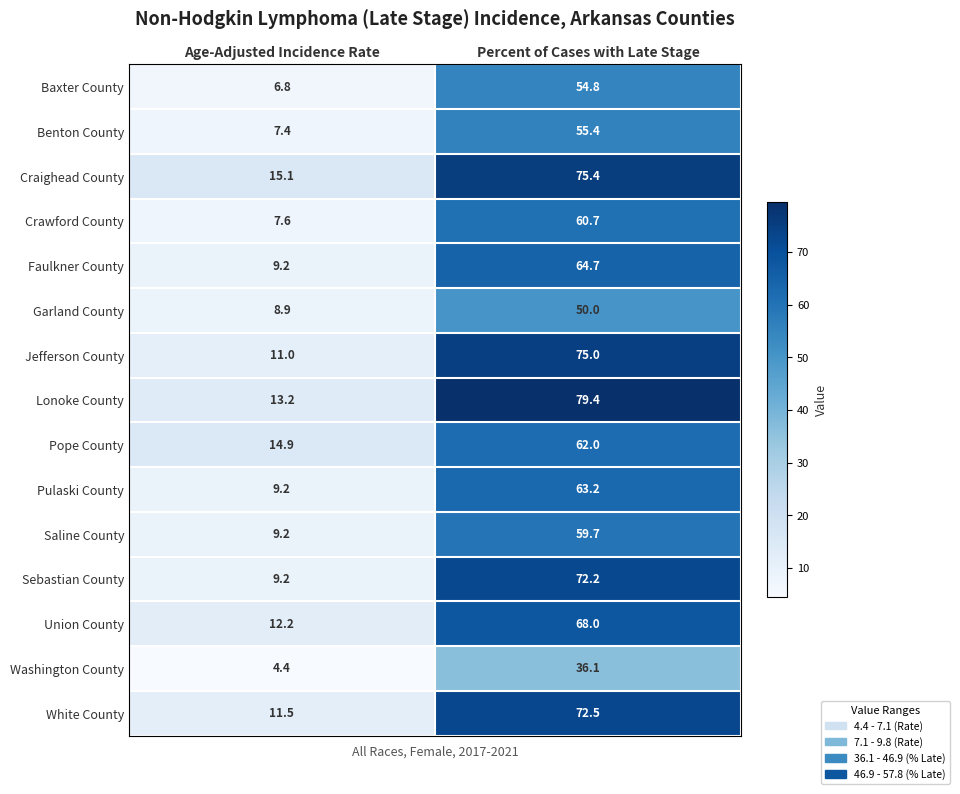

True or false: Saline County has a value of 17.0 at Percent of Cases with Late Stage.

False